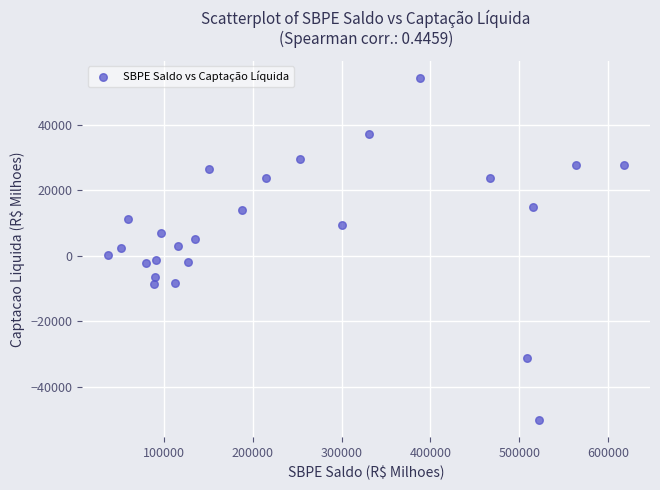

What is the range of Y values (max minus min)?

104430.1